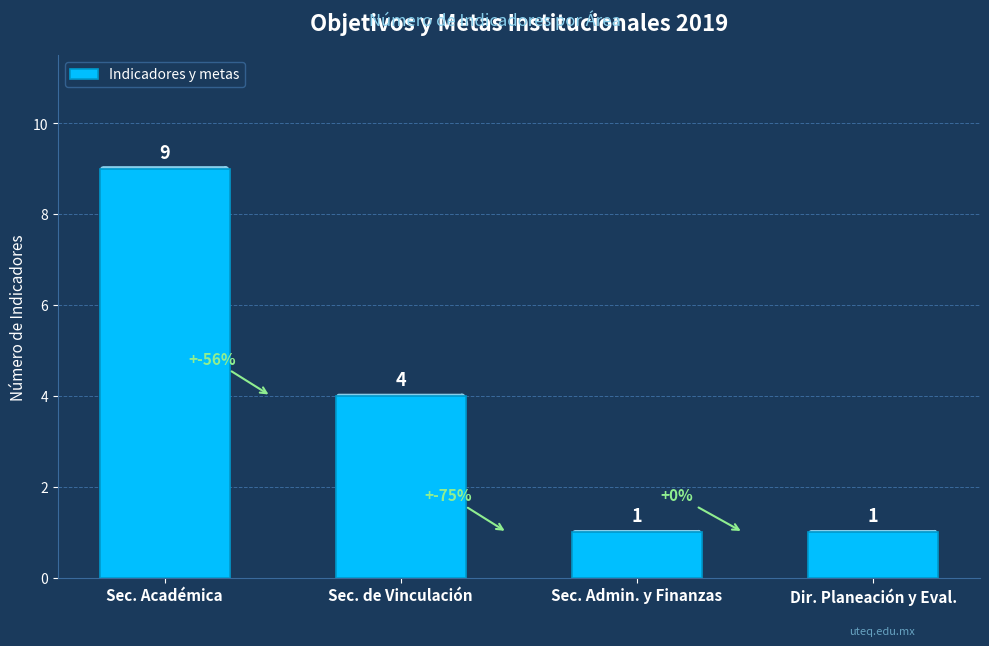

What is the change in value from Sec. de Vinculación to Sec. Admin. y Finanzas?

-3